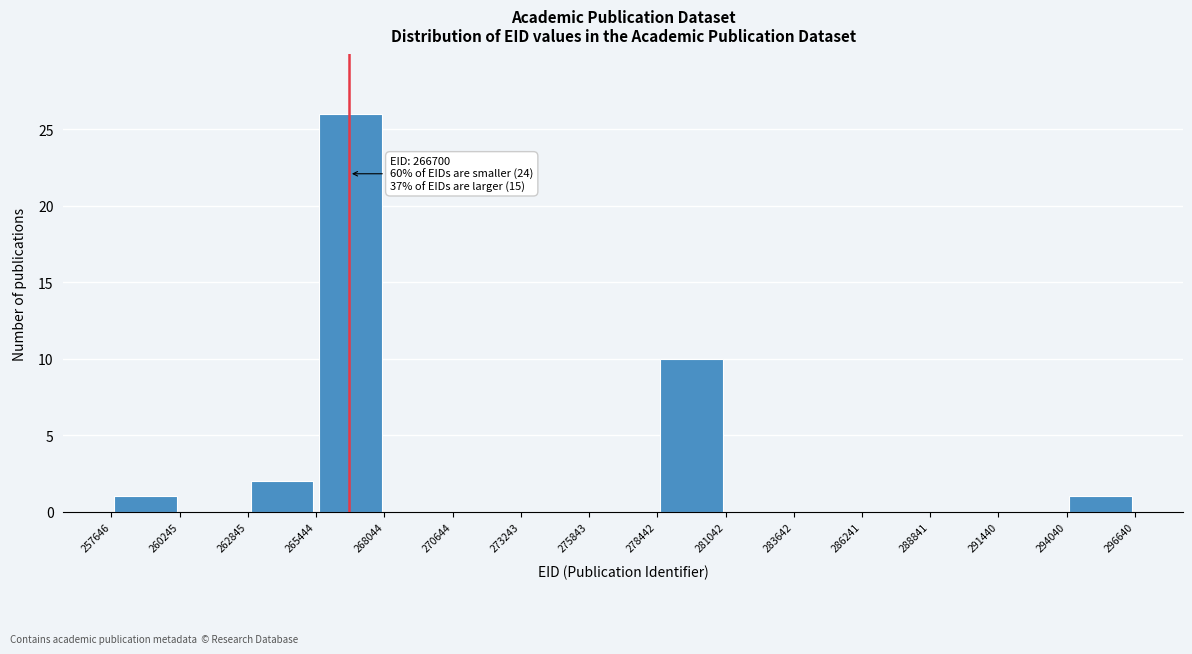

Over which range of the x-axis is the bar tallest?

265444 to 268044